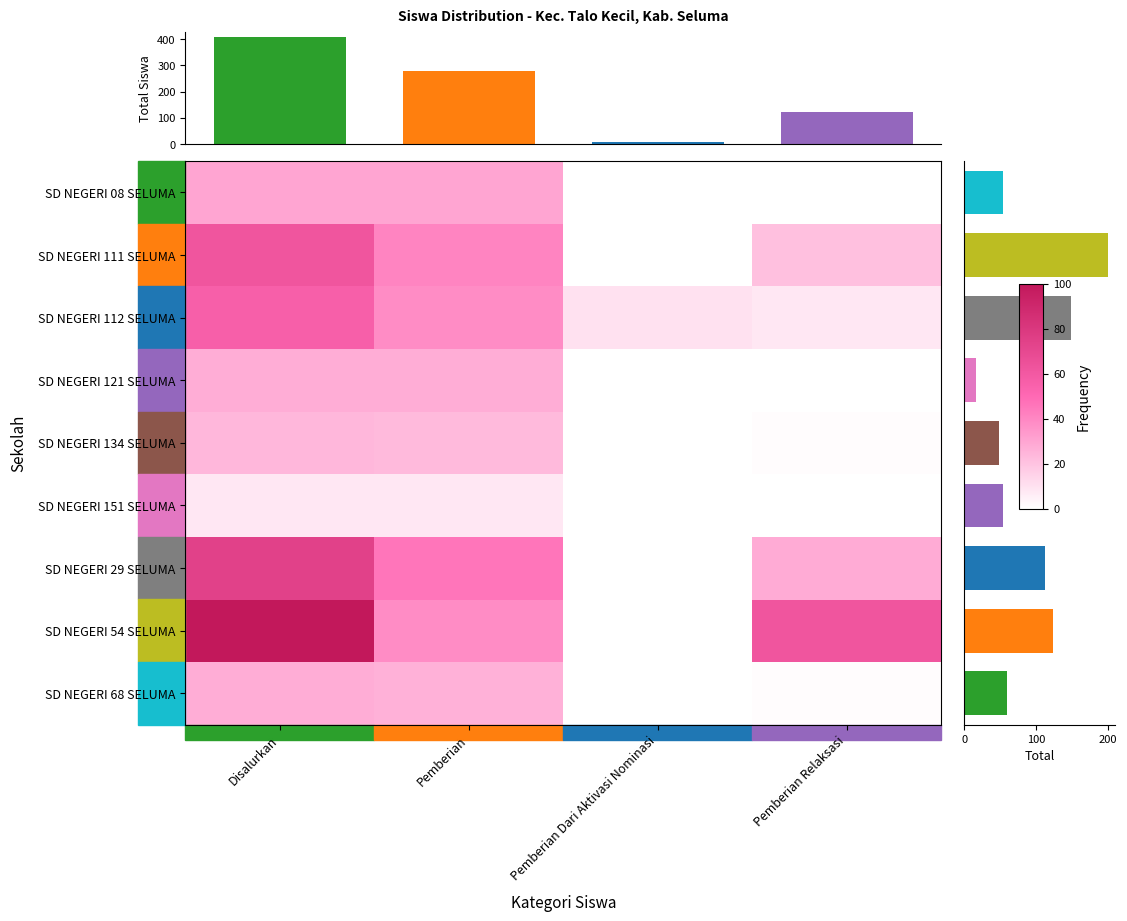

Is it true that SD NEGERI 54 SELUMA equals 53 at Pemberian Dari Aktivasi Nominasi?

False